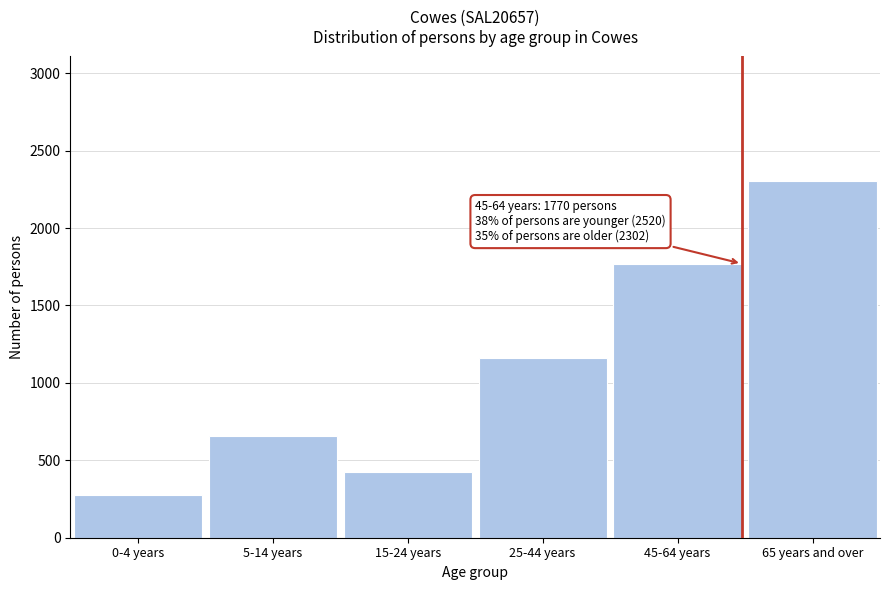

Reading left to right, extract all data points from this chart.

0-4 years=275	5-14 years=659	15-24 years=424	25-44 years=1162	45-64 years=1770	65 years and over=2302